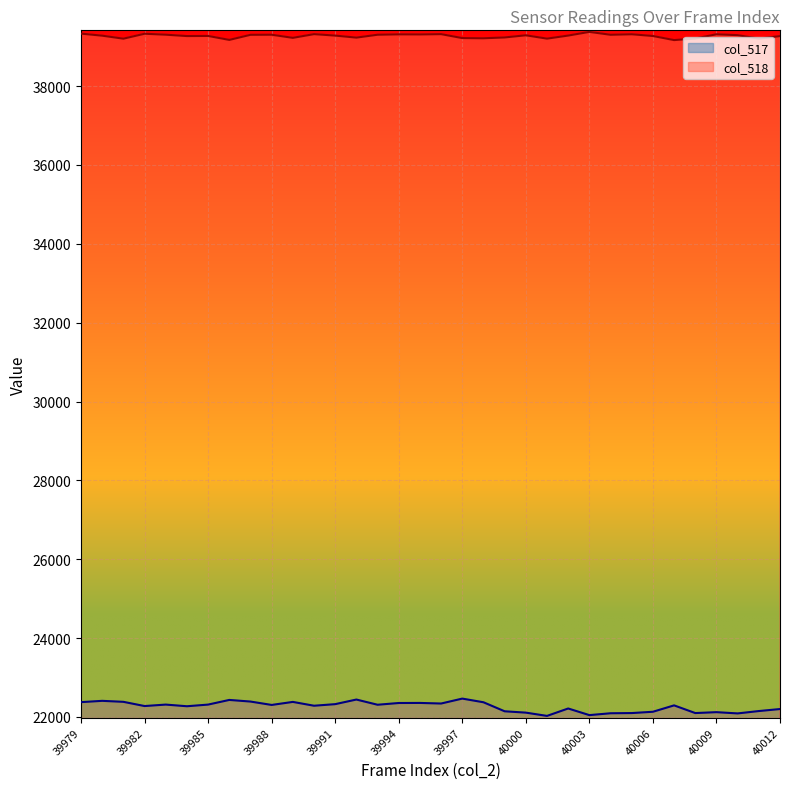

True or false: col_518 and col_517 cross at least once.

False